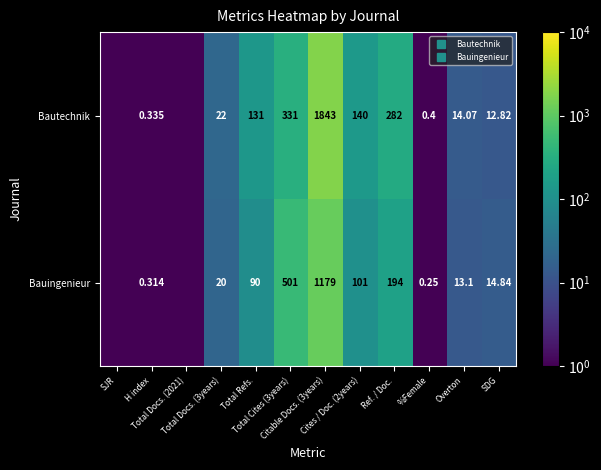

At which category does the chart reach its minimum across all series?

SJR